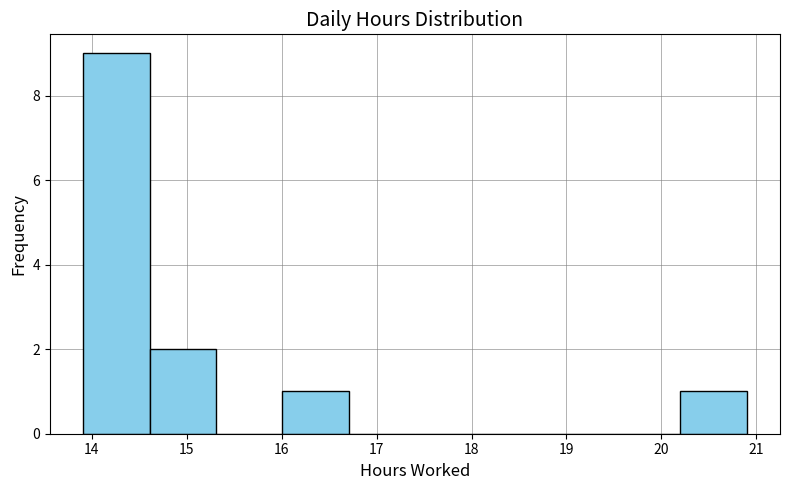

Reading left to right, transcribe this chart: for each bar, give the range it covers on the x-axis and its height. Neither the bar edges nor the heights are printed on the chart, so give them approximately, as read against the axes.

13.9 to 14.6: 9
14.6 to 15.3: 2
15.3 to 16.0: 0
16.0 to 16.7: 1
16.7 to 17.4: 0
17.4 to 18.1: 0
18.1 to 18.8: 0
18.8 to 19.5: 0
19.5 to 20.2: 0
20.2 to 20.9: 1